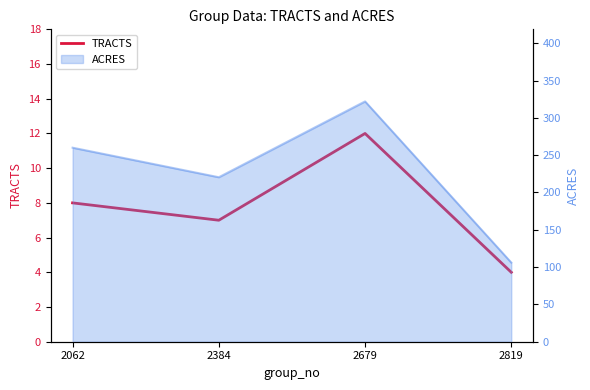

What is the ratio of the value at 2679 to the value at 2819?

3.0